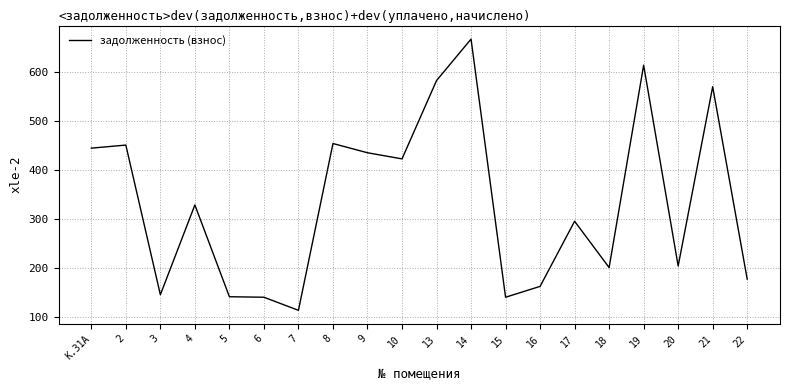

True or false: the data shows 139.1 at 18.

False